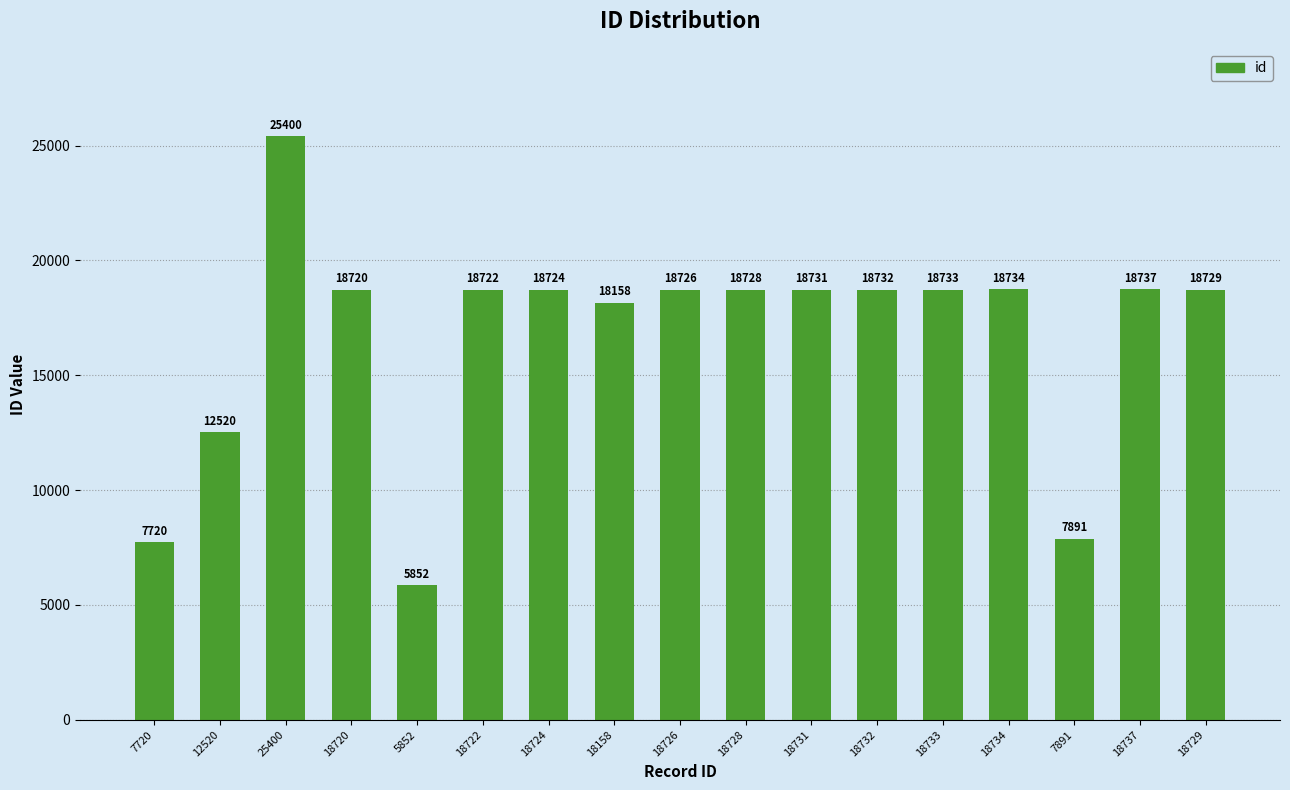

The chart shows a value of 8020 at 18158. True or false?

False